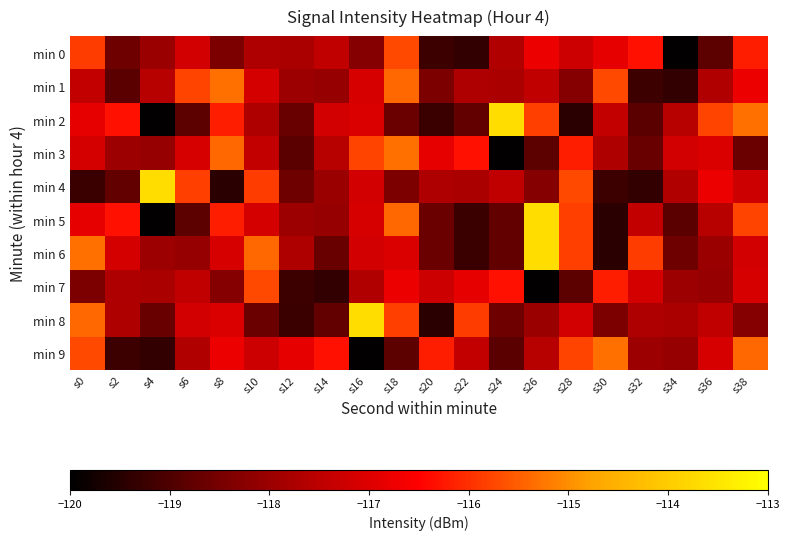

Which series has the widest spread of values?

min 2